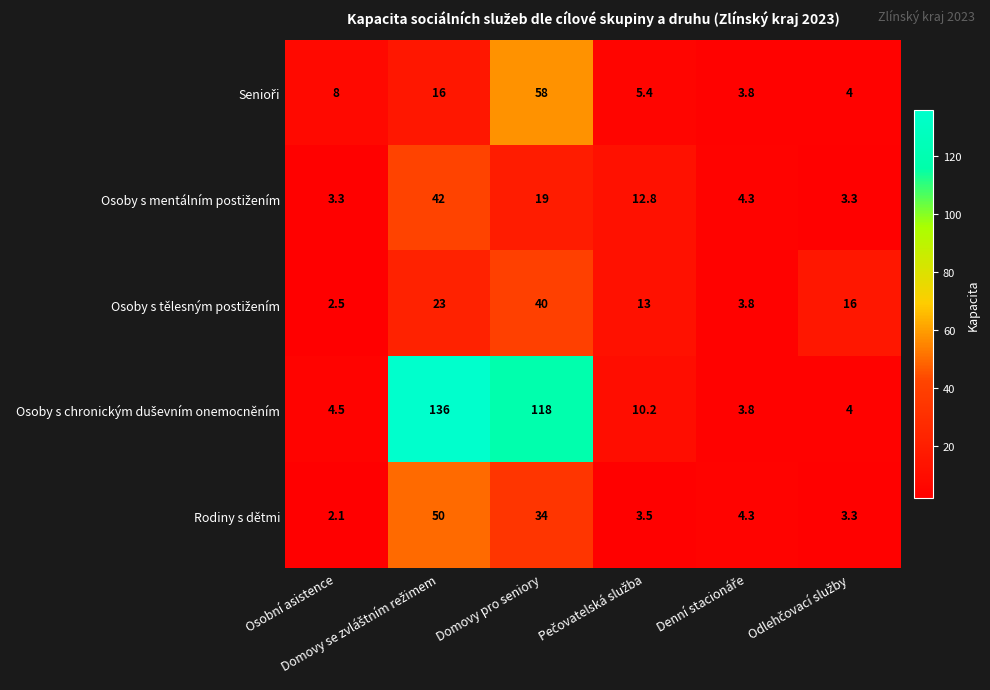

At how many categories does at least one series exceed 9?

4